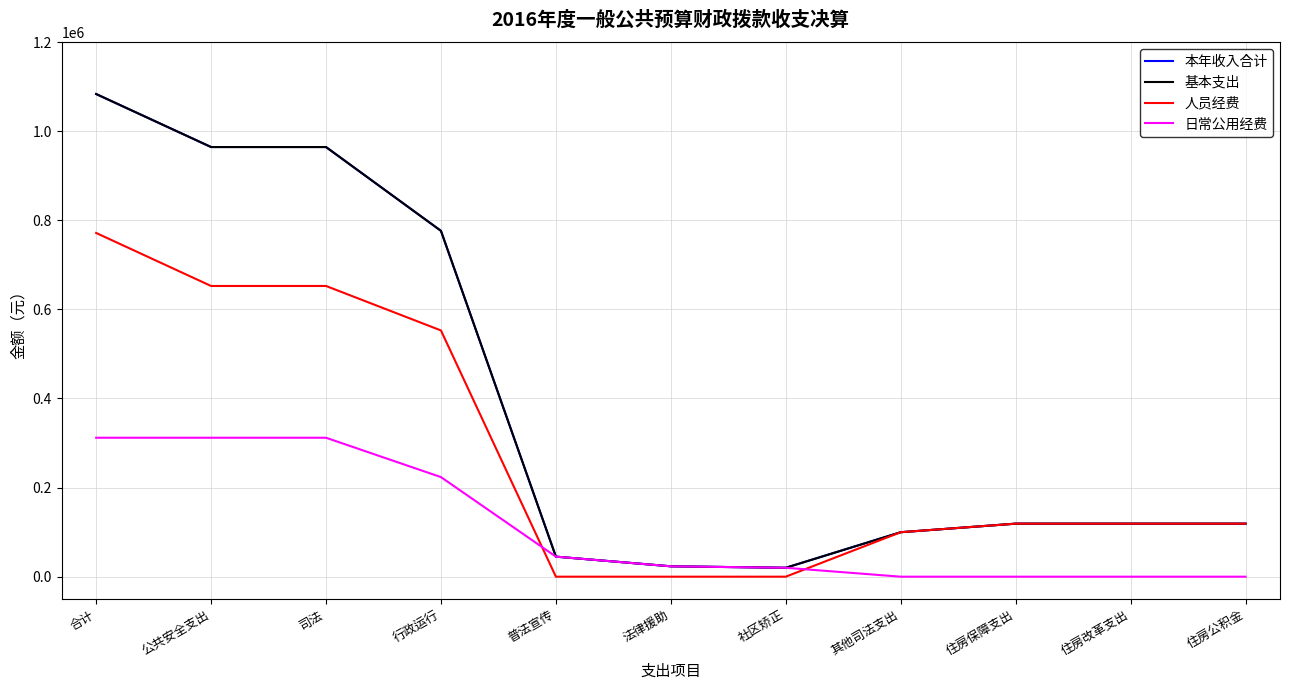

Is it true that 日常公用经费 equals 45000.0 at 普法宣传?

True